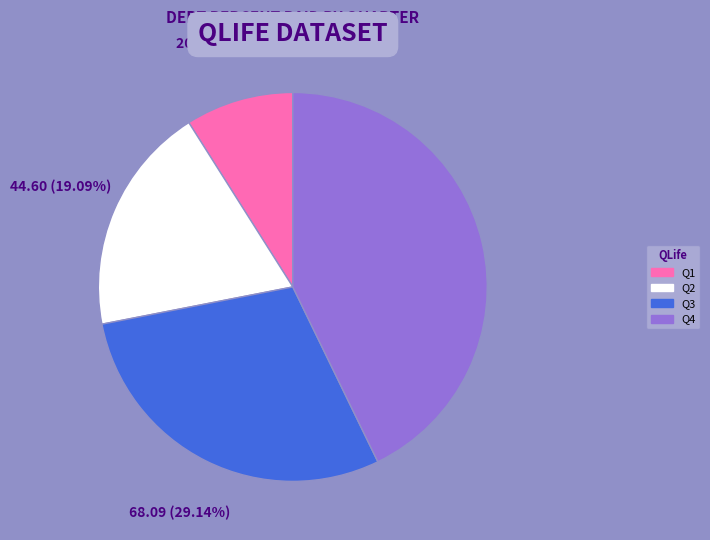

Approximately how many times larger is the value at Q2 compared to Q1?

2.1